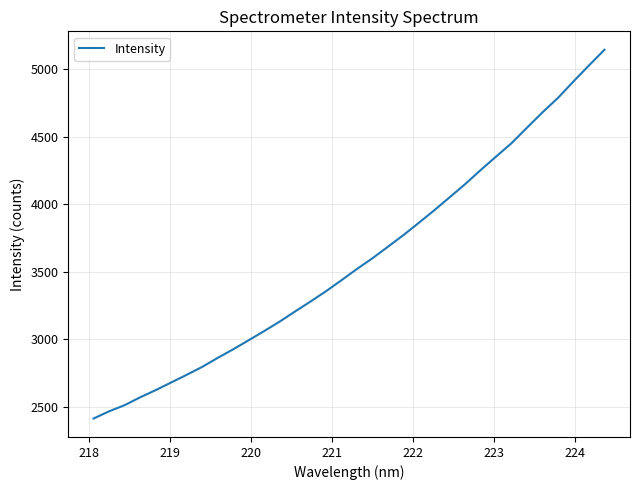

What is the smallest value displayed?

2415.1